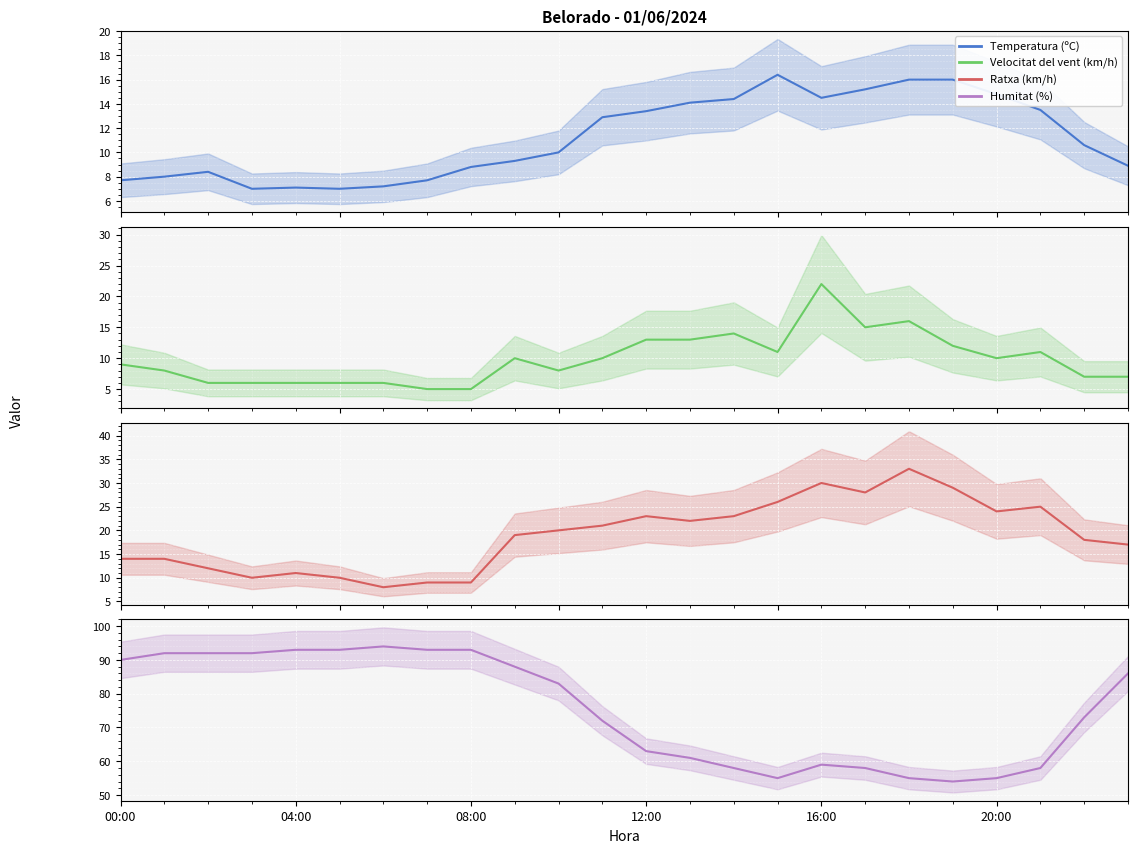

The value of Humitat (%) at 08:00 is 39.1. True or false?

False